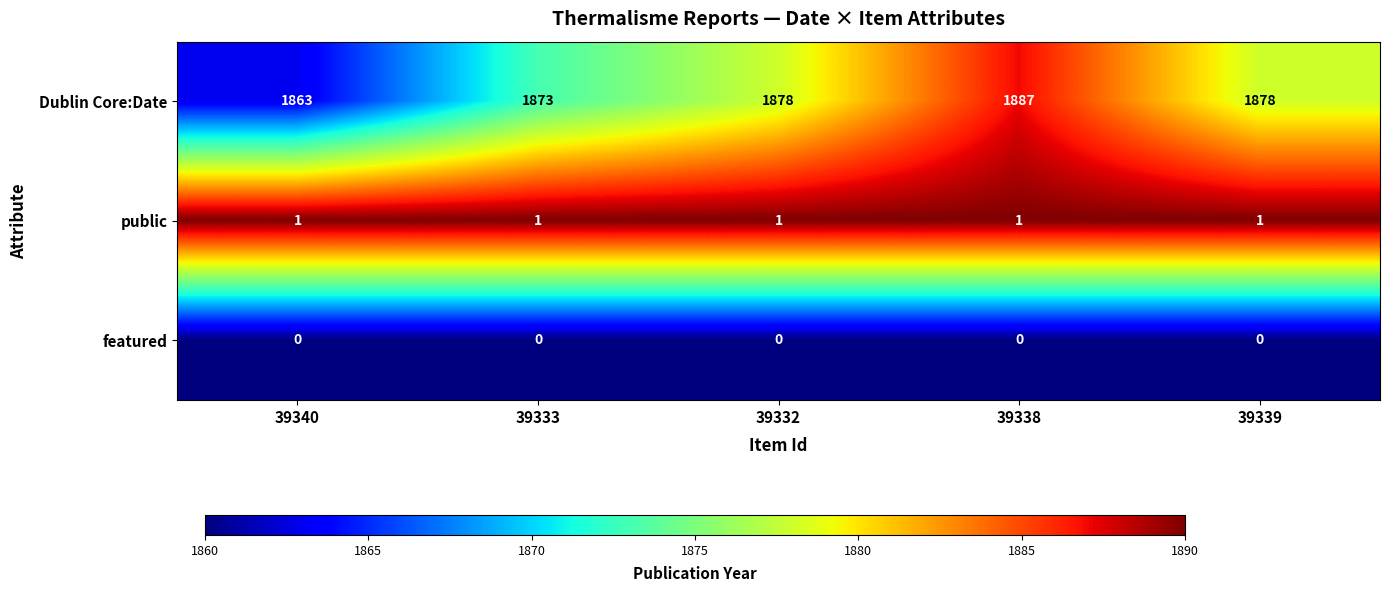

Which series changed the most between 39333 and 39332?

Dublin Core:Date